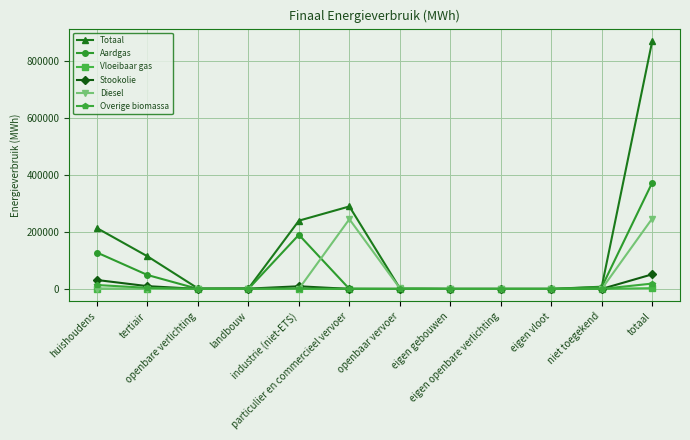

How many data points does each series have?

12